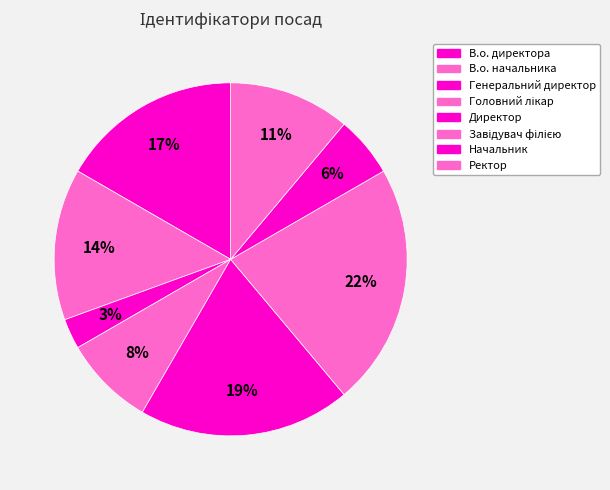

To the nearest percent, what is the combined percentage of Головний лікар and Начальник?

14%